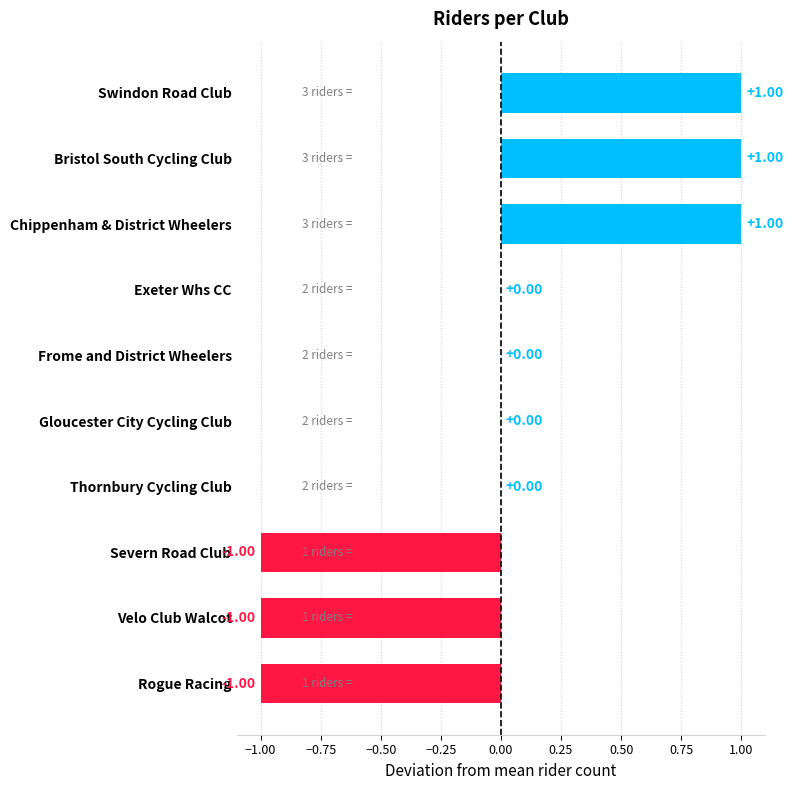

Between Swindon Road Club and Thornbury Cycling Club, which is larger?

Swindon Road Club